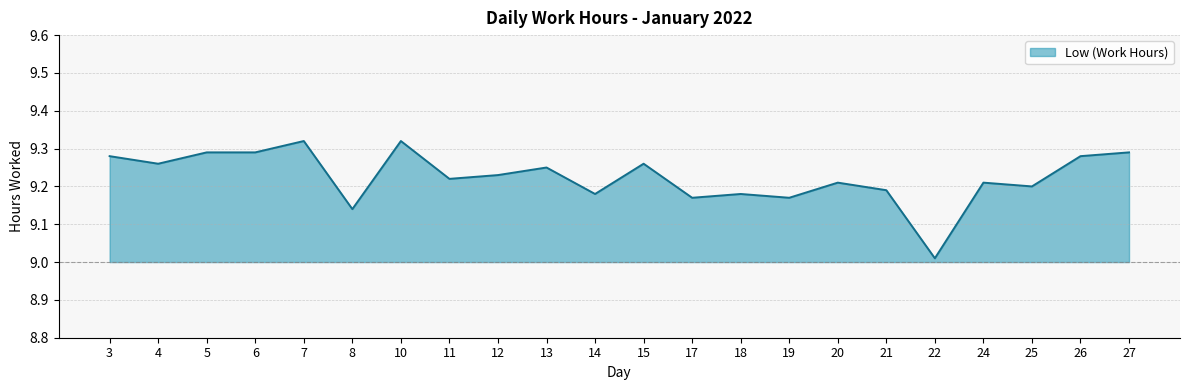

What is the ratio of the value at 19 to the value at 5?

1.0